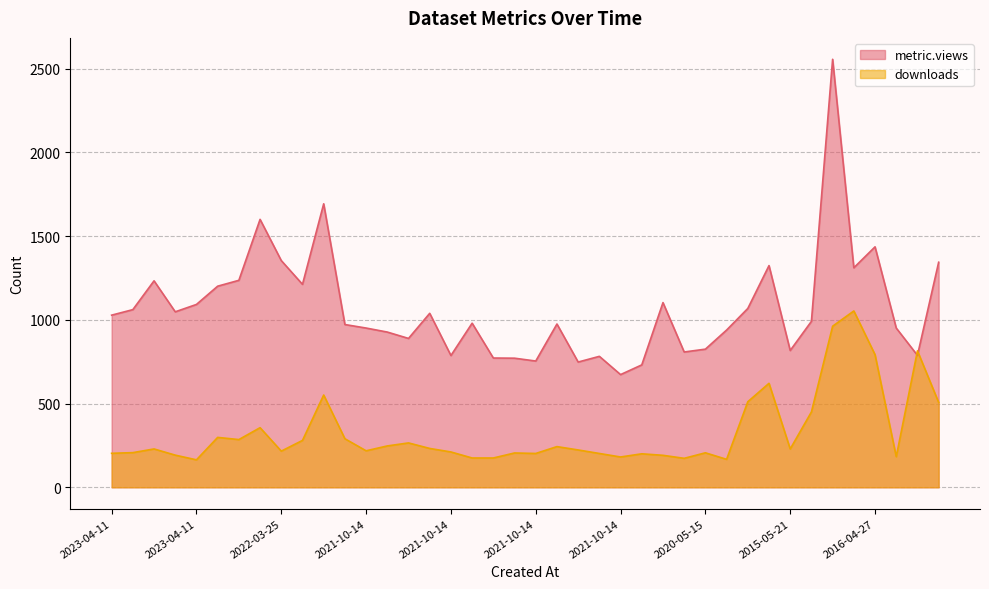

What is the difference between the maximum and second lowest values in the metric.views series?

1825